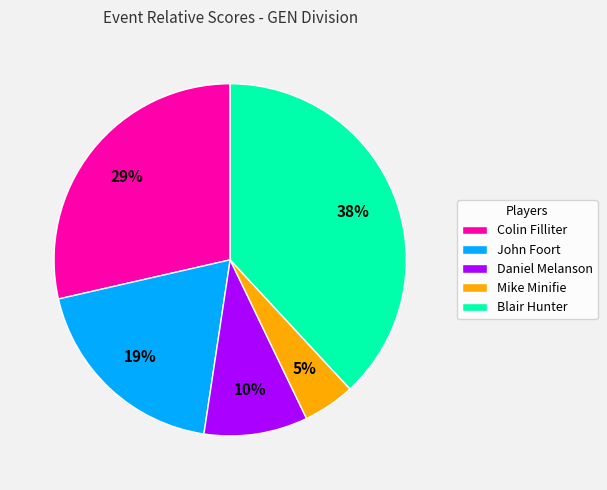

True or false: Mike Minifie accounts for 17% of the total.

False